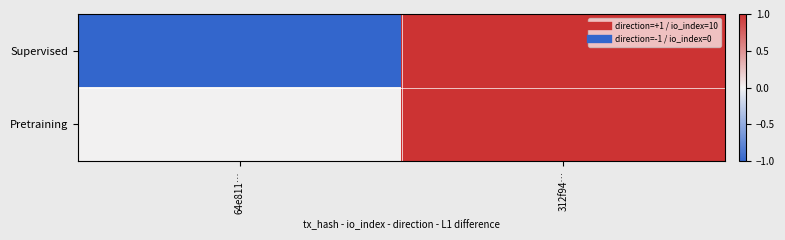

What is the difference between the highest and lowest values at 64e811…?

1